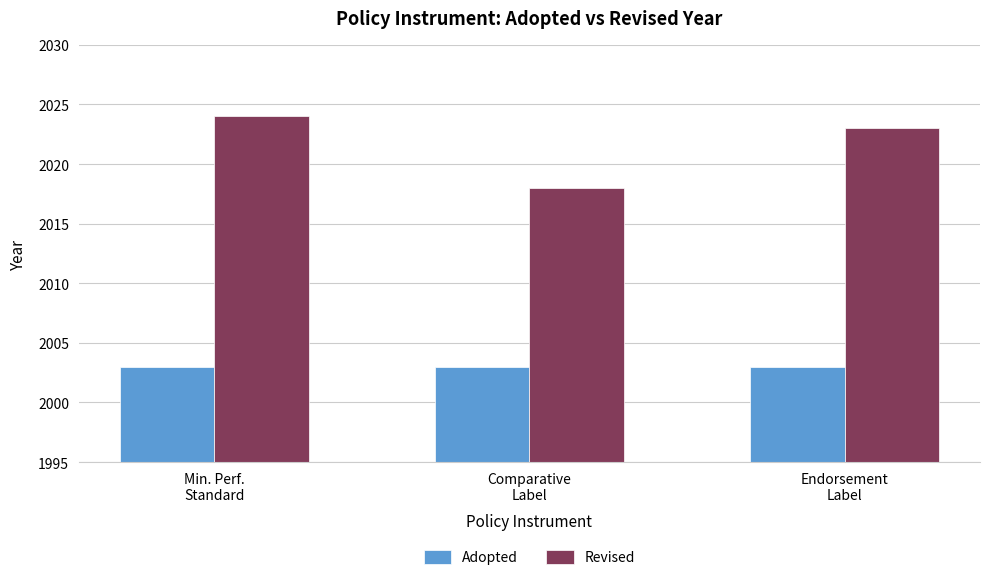

Are the bars horizontal?

No